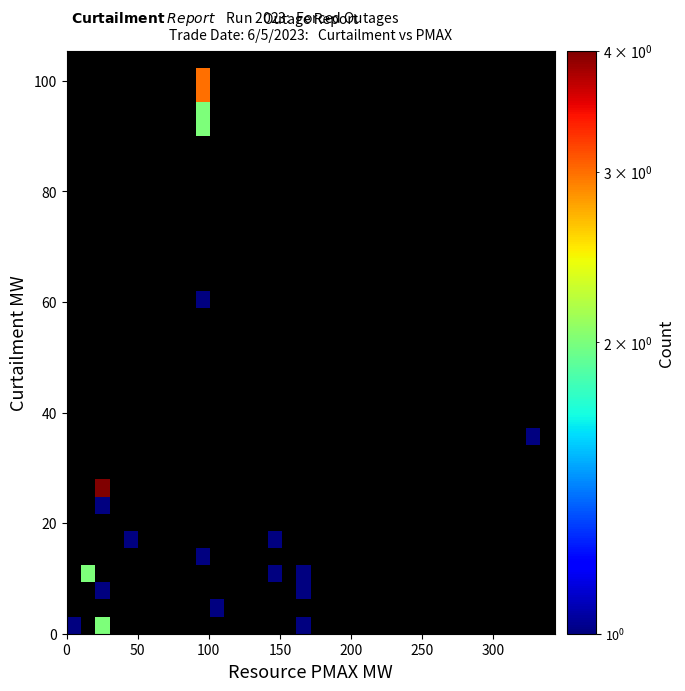

What is the greatest value displayed?

4